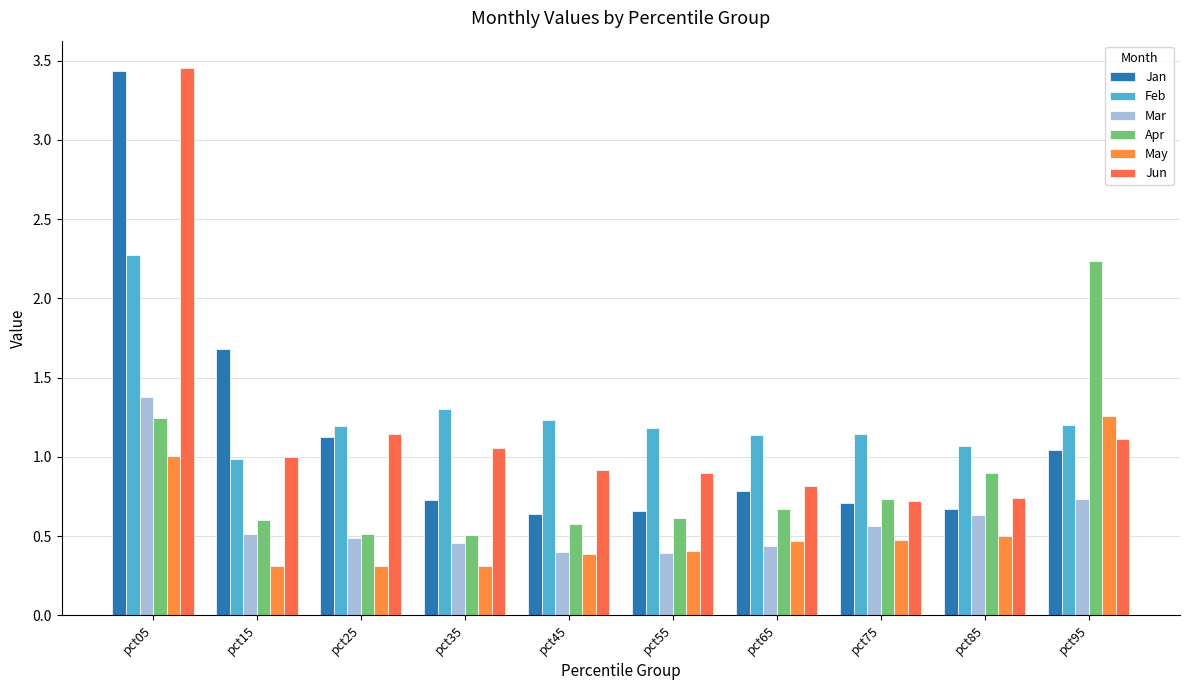

Which series has the largest total across all categories?

Feb